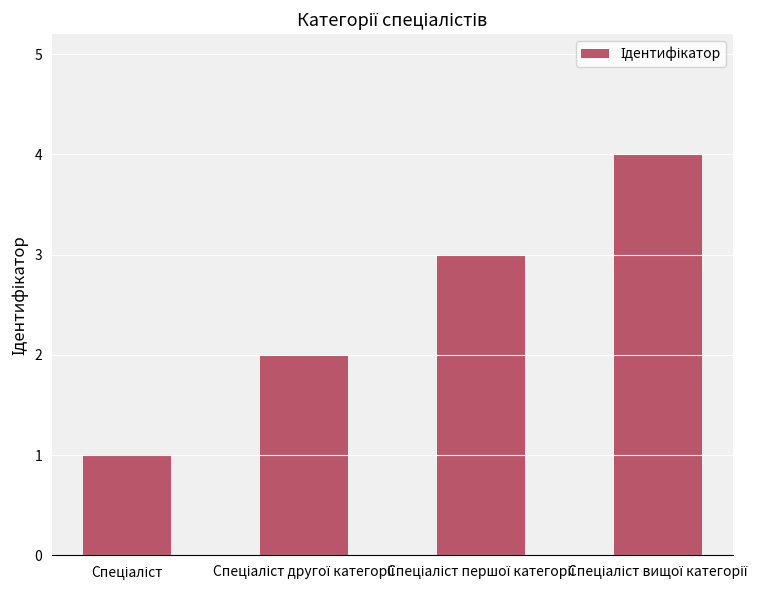

What is the difference between the maximum and minimum values?

3